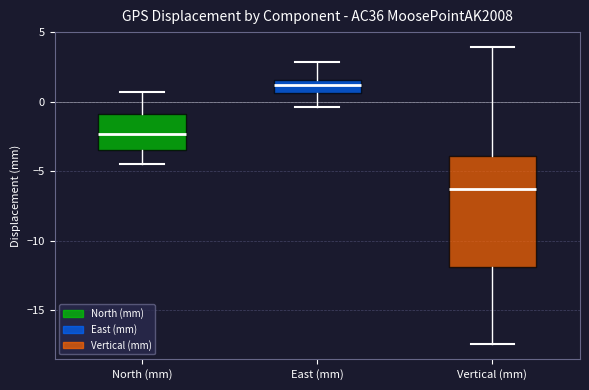

Where does the lower whisker of the box for North (mm) end on the y-axis? The values are not printed on the chart, so give them approximately, as read against the axis.

-4.5